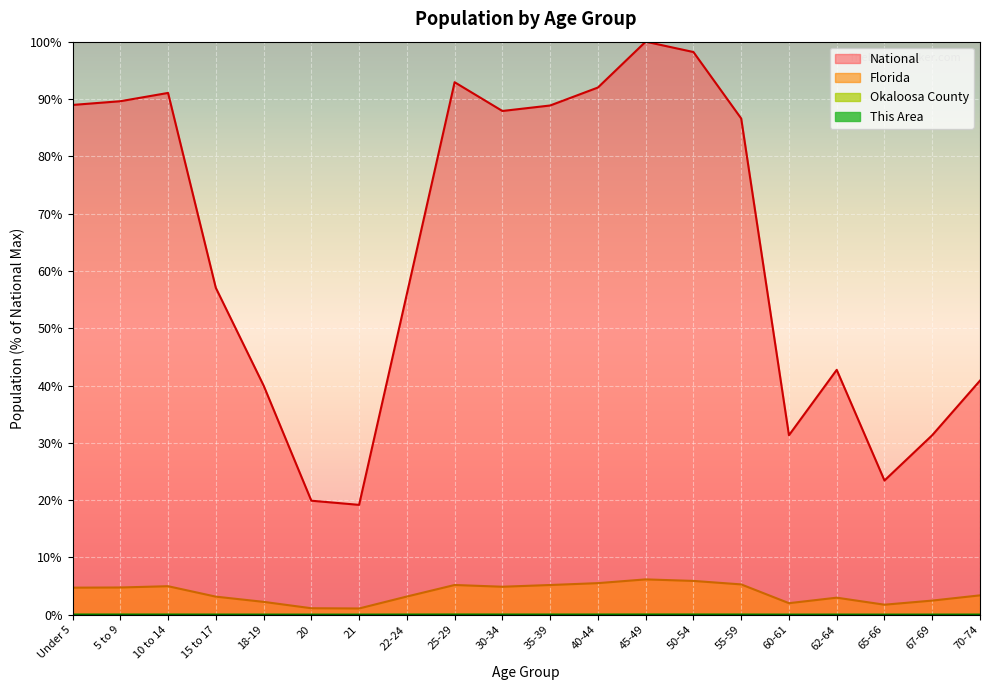

True or false: Okaloosa County and National cross at least once.

False